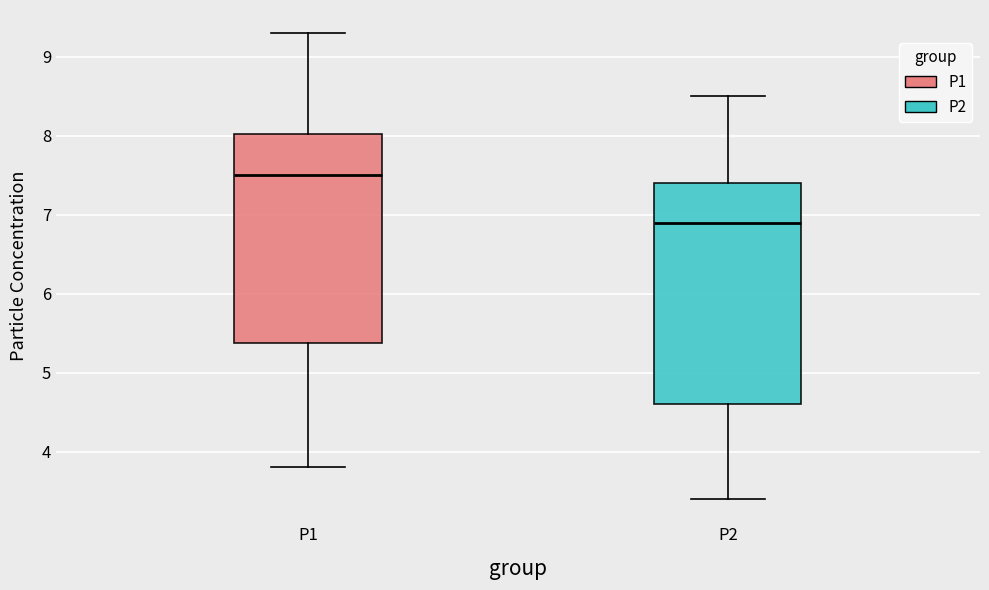

Which box's median line is the lowest?

P2